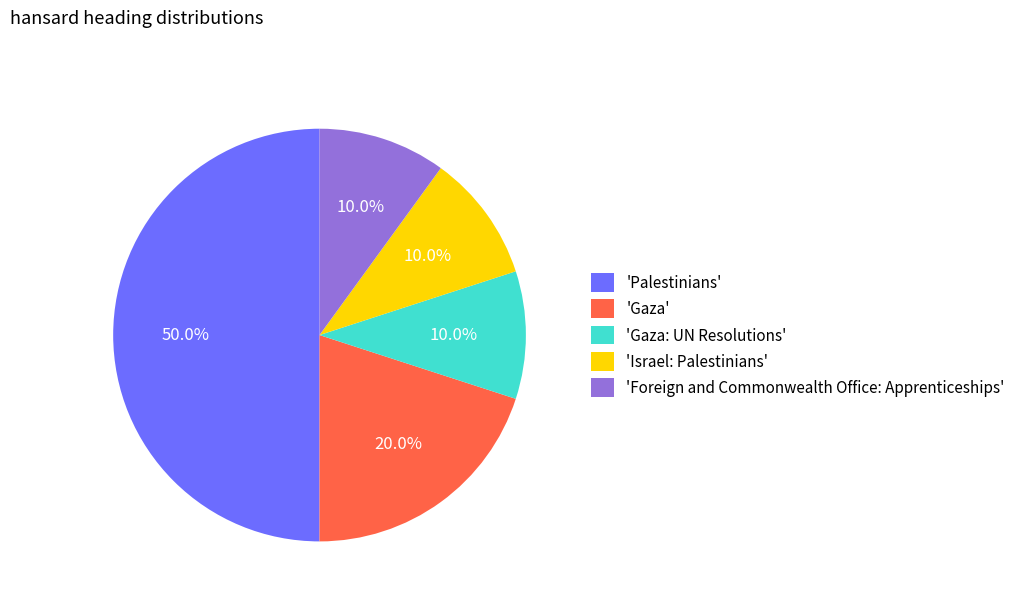

Combined, what portion of the pie is 'Palestinians' and 'Gaza: UN Resolutions'?

60.0%